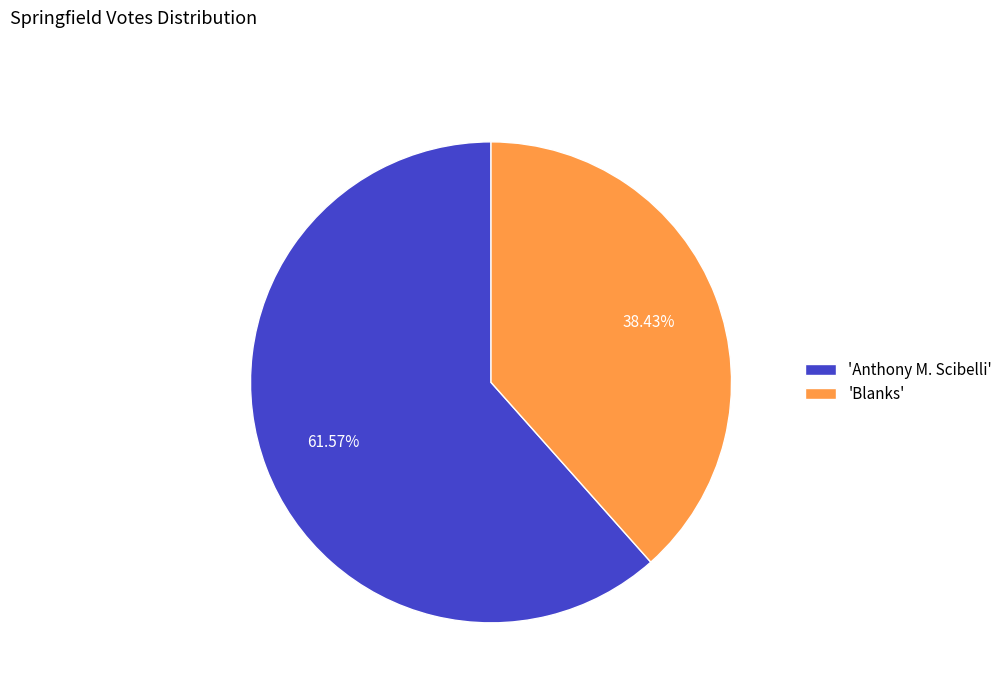

Which slice is the smallest?

'Blanks'